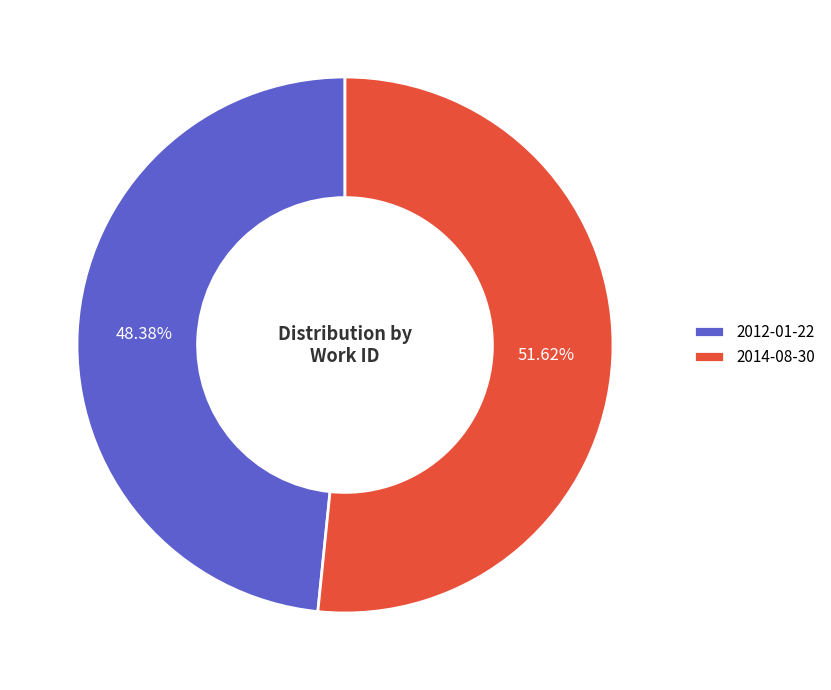

True or false: 2014-08-30 accounts for 52% of the total.

True